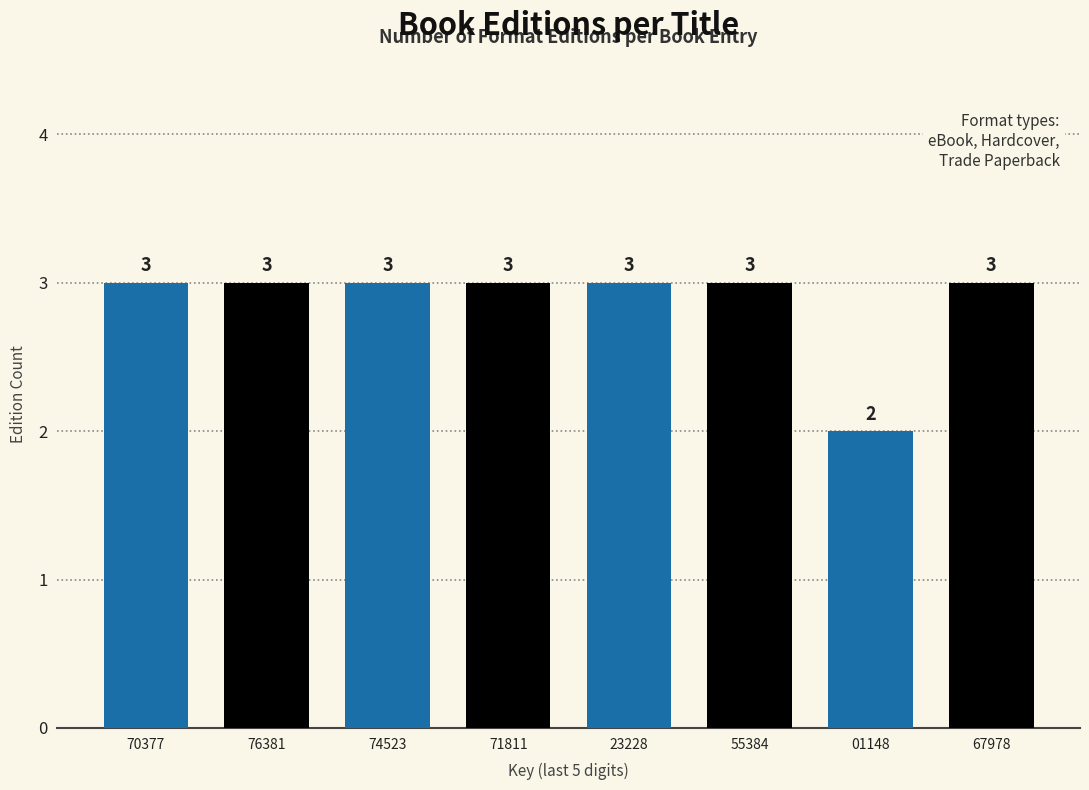

Reading left to right, list all the values displayed in this chart.

3	3	3	3	3	3	2	3